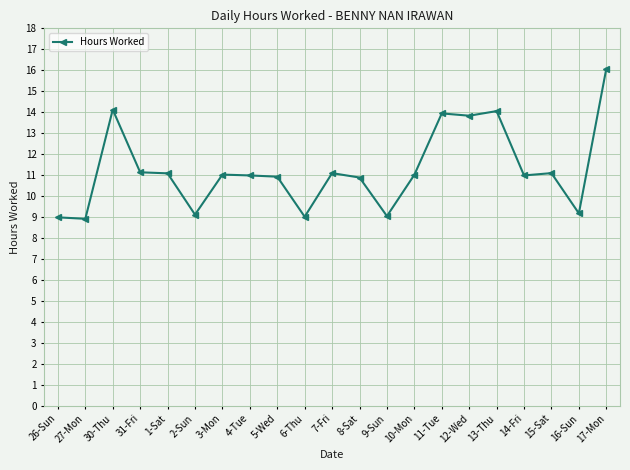

What is the smallest value displayed?

8.9